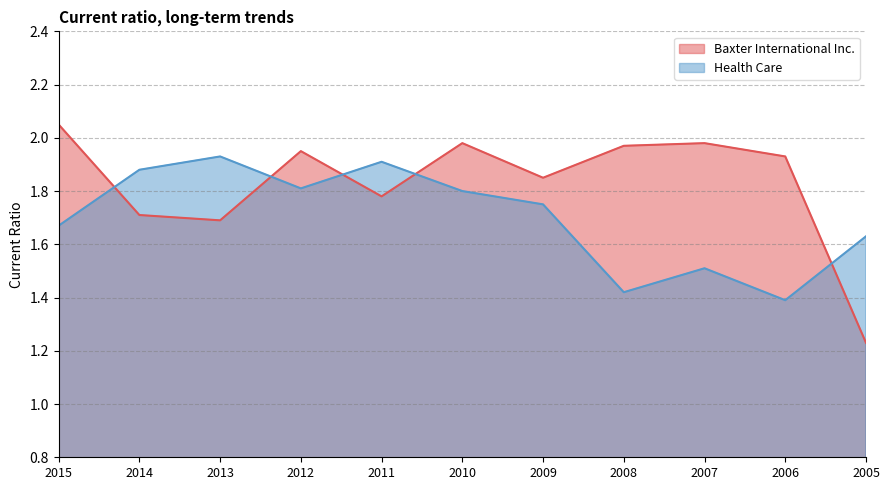

Where is Baxter International Inc. nearest to the value 1?

2005